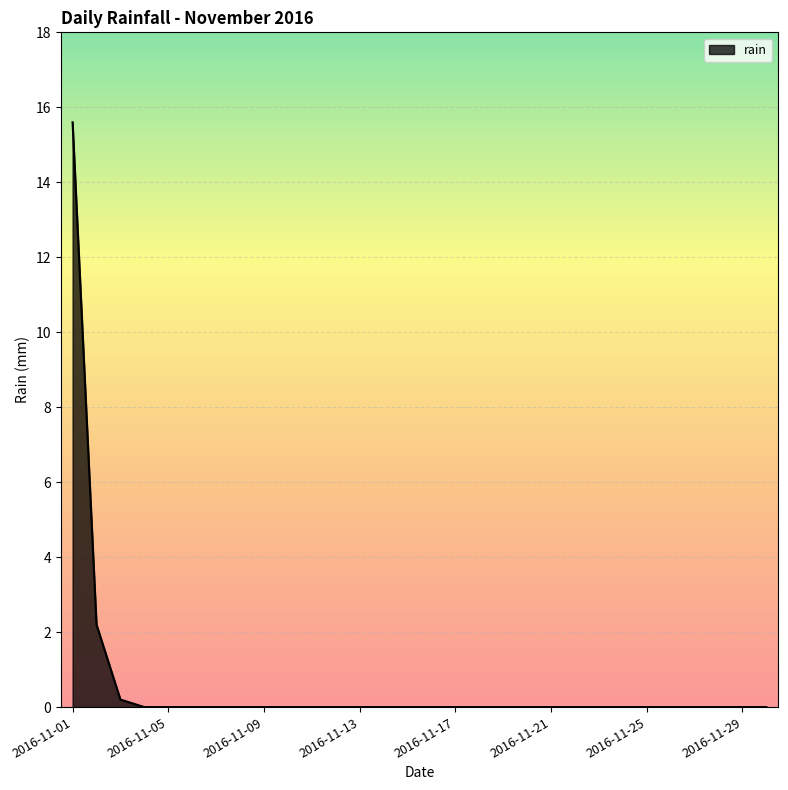

What is the difference between the maximum and minimum values?

15.6